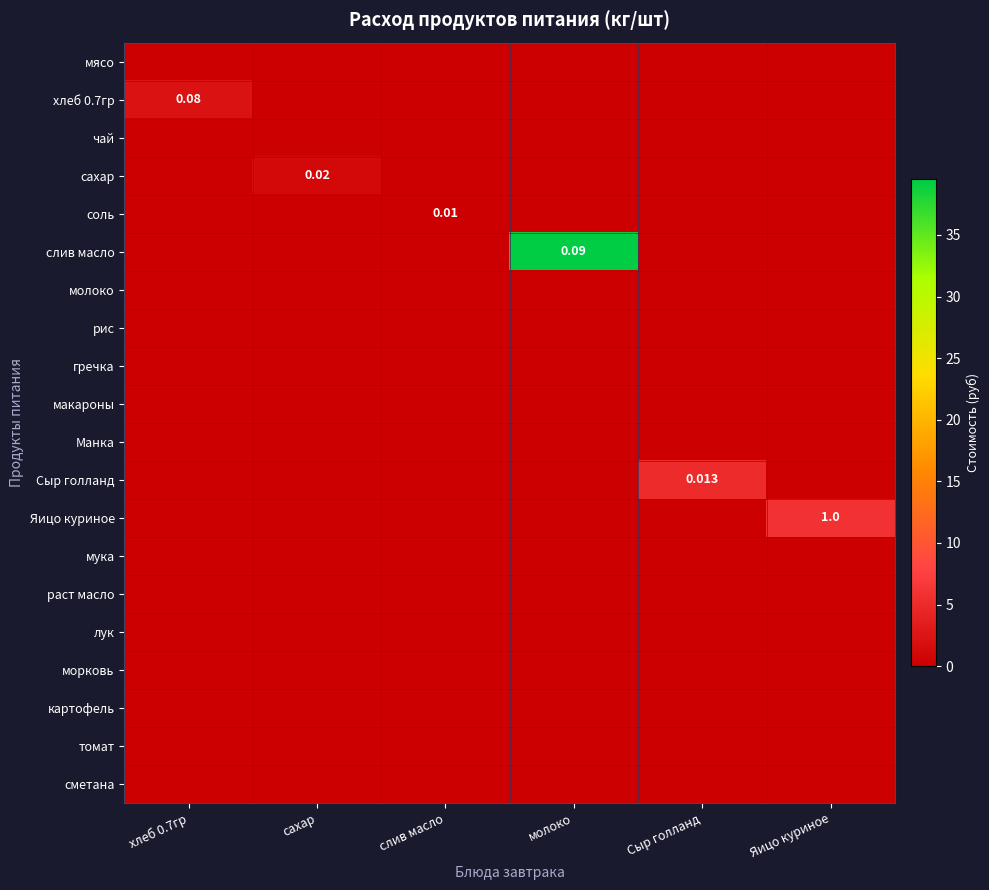

Rank the categories by рис value from highest to lowest.

хлеб 0.7гр, сахар, слив масло, молоко, Сыр голланд, Яицо куриное